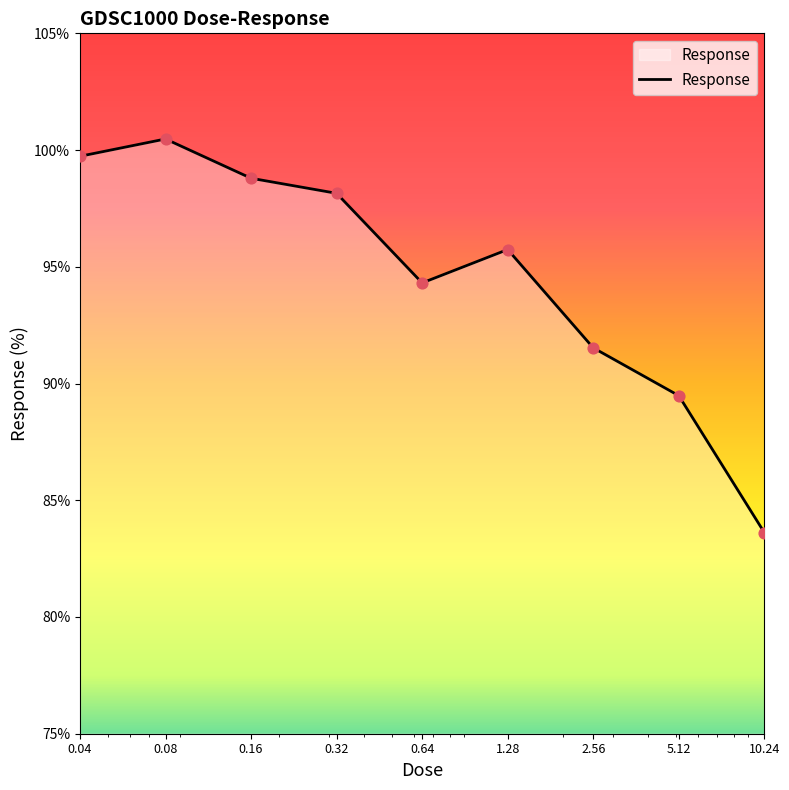

What is the difference between the maximum and minimum values?

16.9